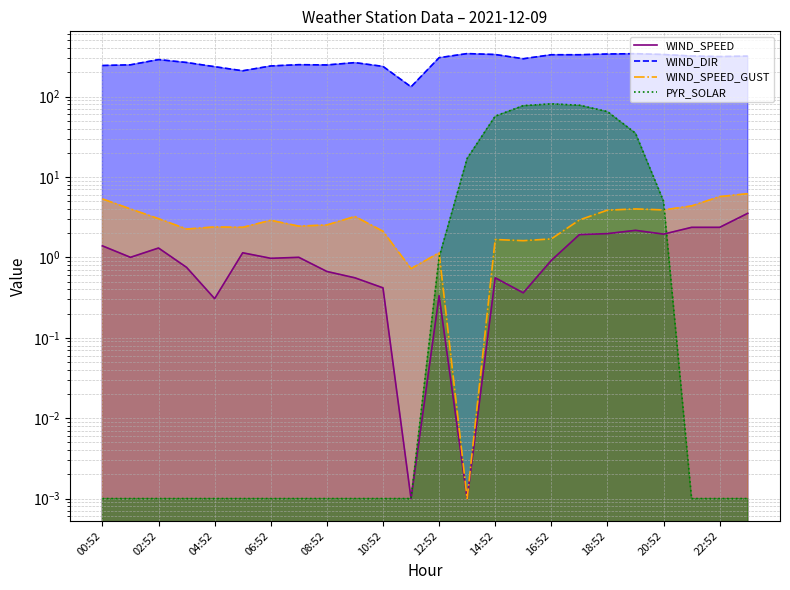

True or false: WIND_DIR and PYR_SOLAR intersect in this chart.

False